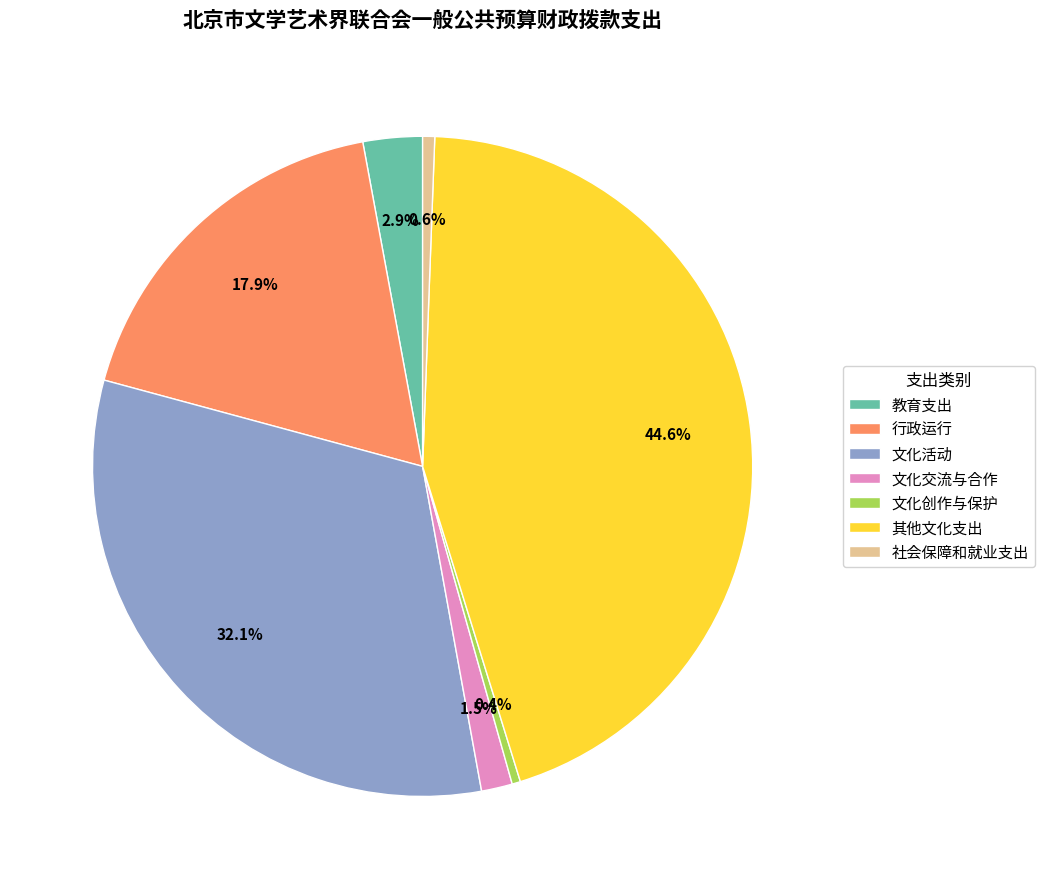

Which slice is the largest?

其他文化支出